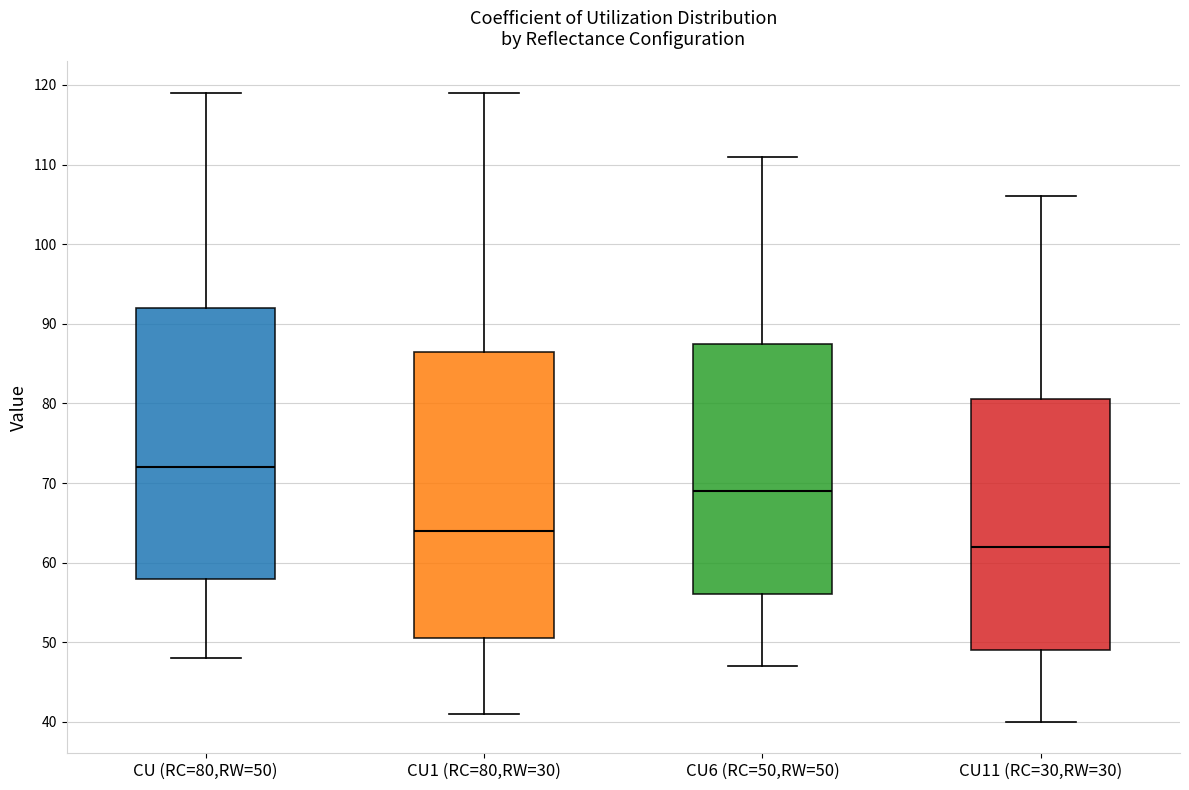

Which box has the highest median line?

CU (RC=80,RW=50)